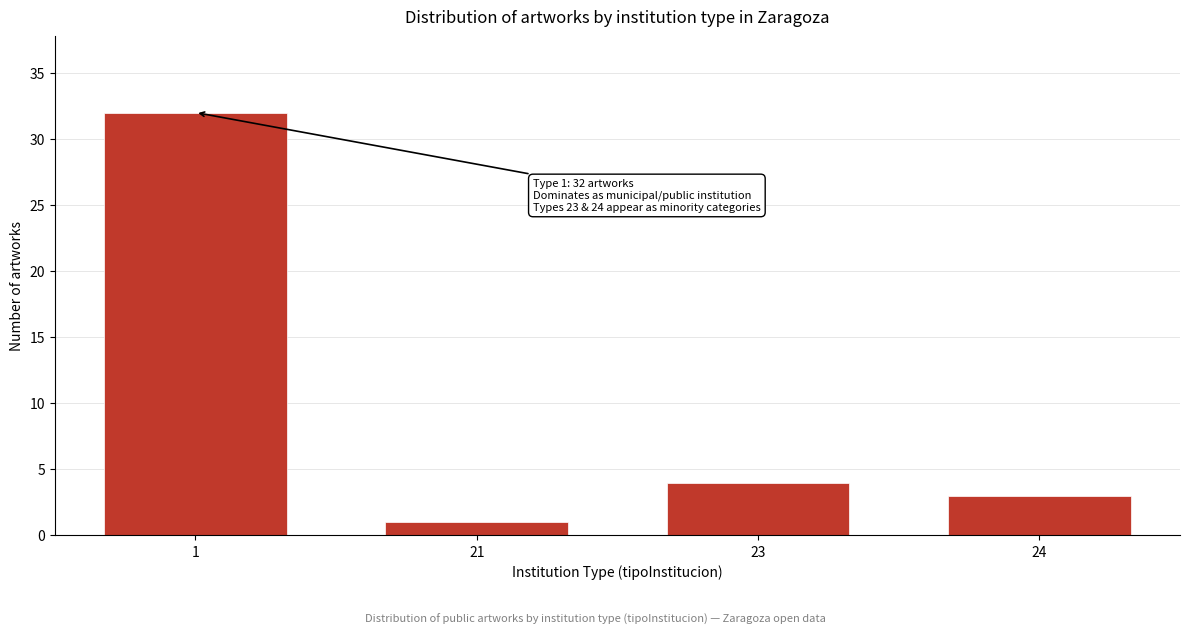

Reading left to right, list all the values displayed in this chart.

32	1	4	3